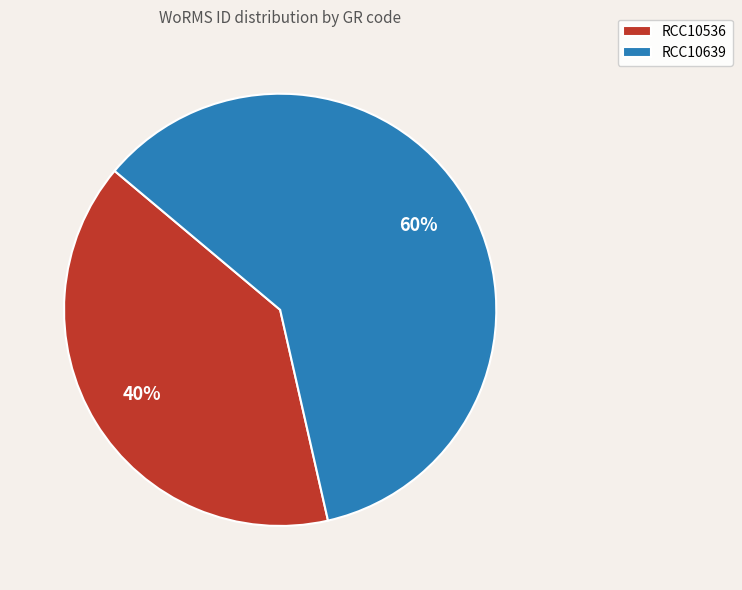

To the nearest percent, what percentage of the pie is RCC10536?

40%